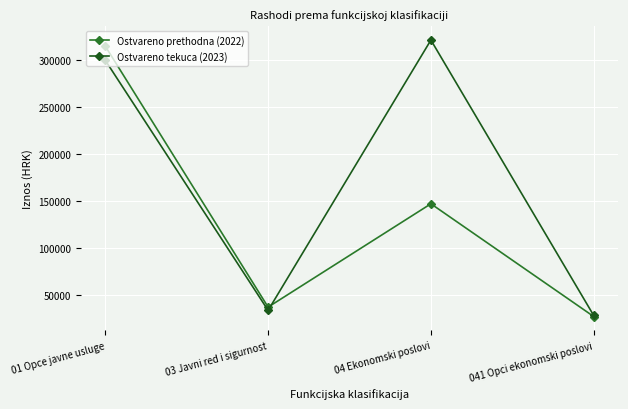

List the labels in order of Ostvareno tekuca (2023) value, largest first.

04 Ekonomski poslovi, 01 Opce javne usluge, 03 Javni red i sigurnost, 041 Opci ekonomski poslovi